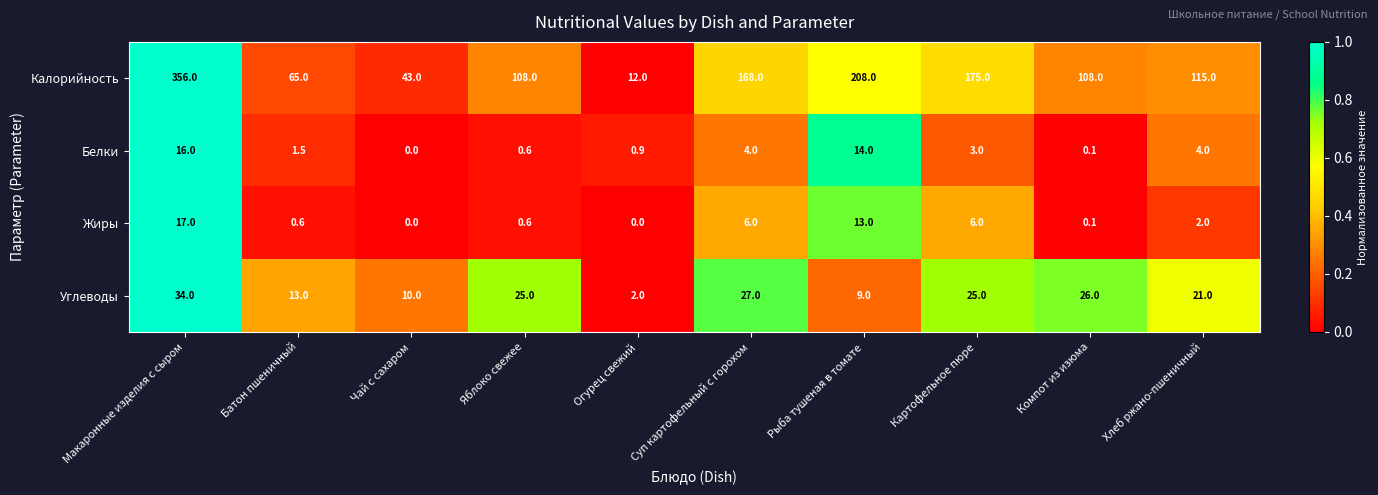

What is the total value across all series at Макаронные изделия с сыром?

423.0